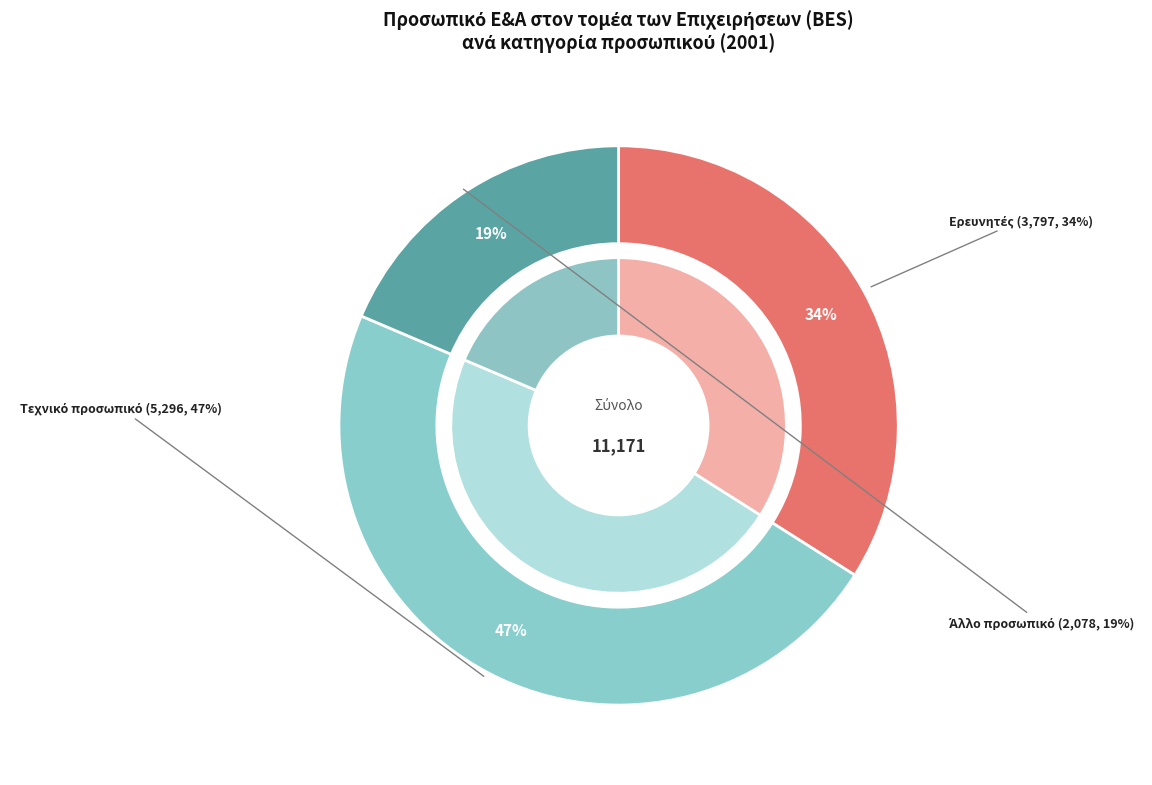

What is the smallest slice in the pie chart?

Άλλο προσωπικό